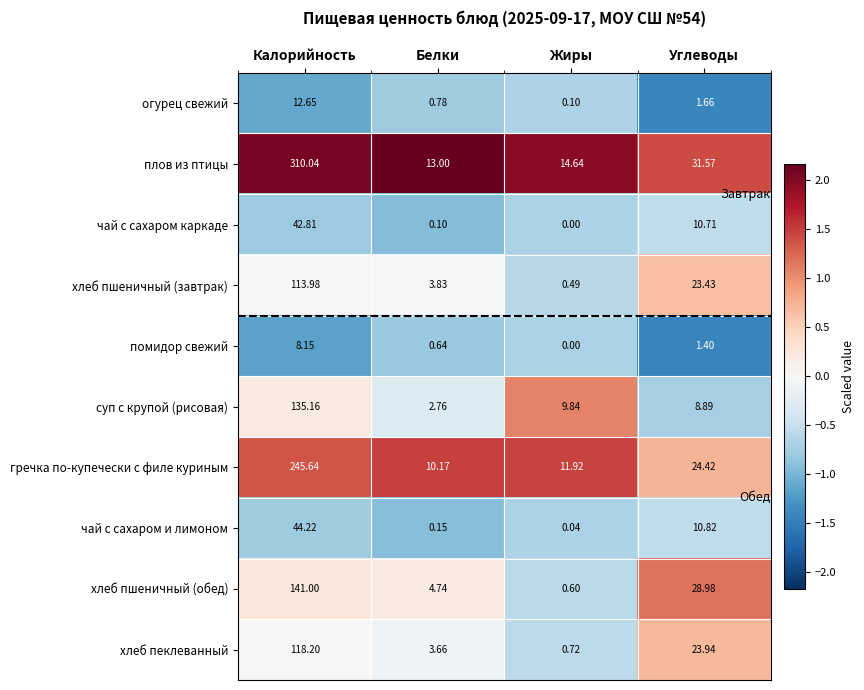

Between Калорийность and Белки, which series saw the biggest shift?

плов из птицы